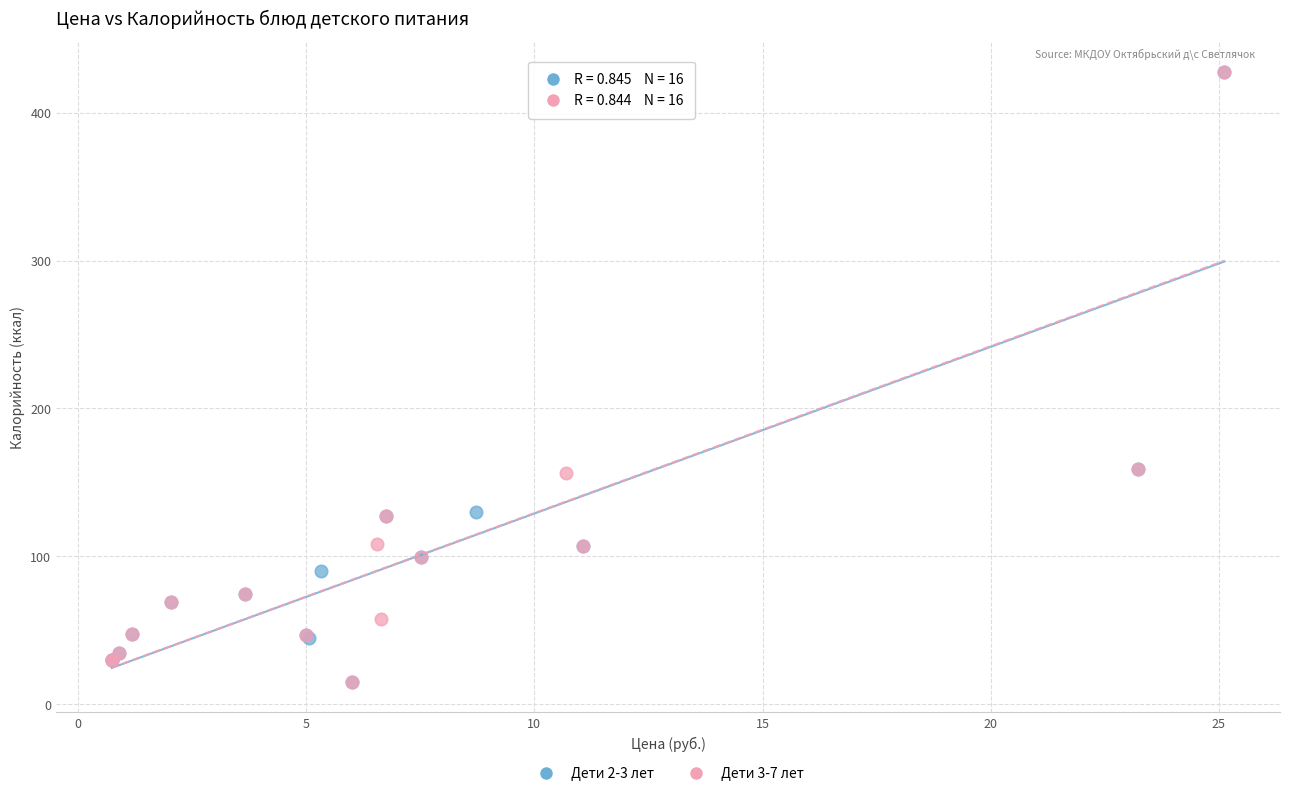

What are all the series names shown in the legend?

Дети 2-3 лет, Дети 3-7 лет